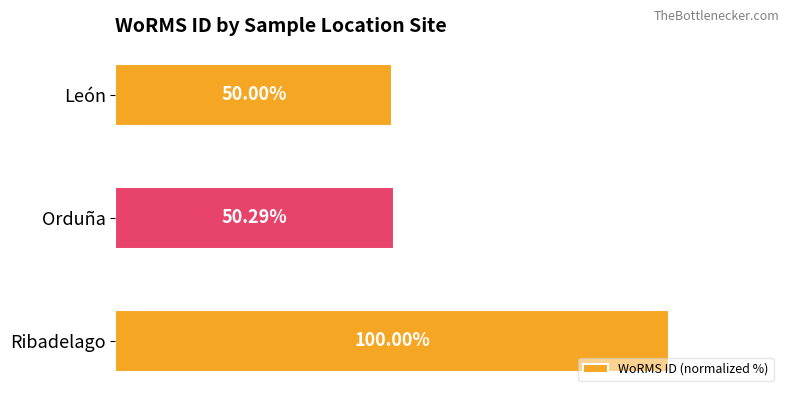

Where is the data nearest to the value 75?

Orduña